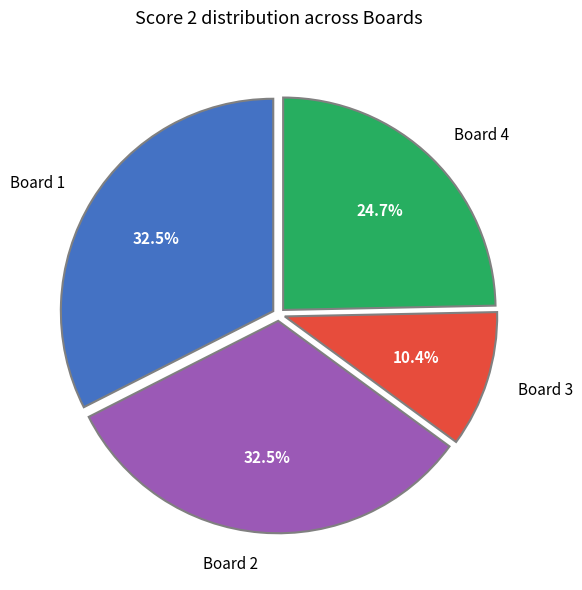

Does any single category account for the majority?

No